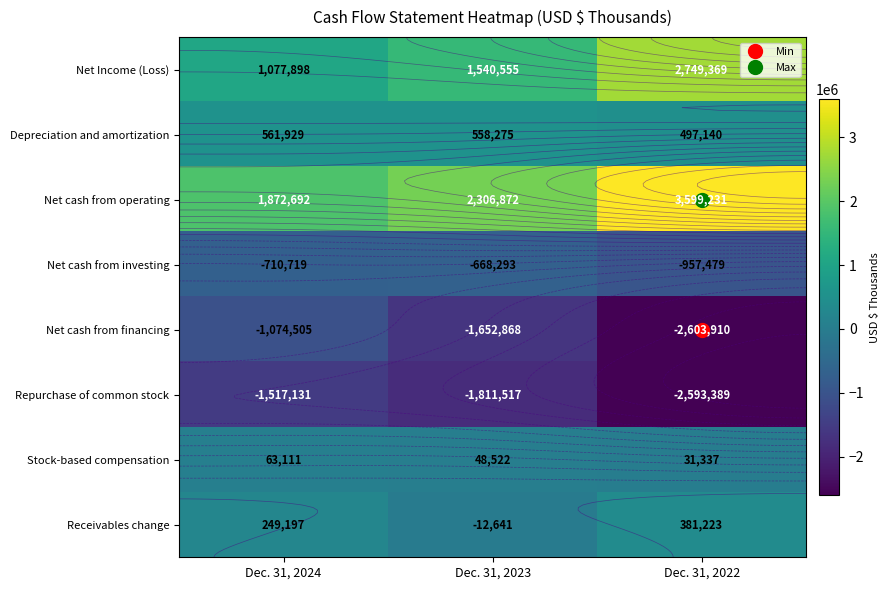

Is it true that Net cash from financing equals -3772384 at Dec. 31, 2022?

False